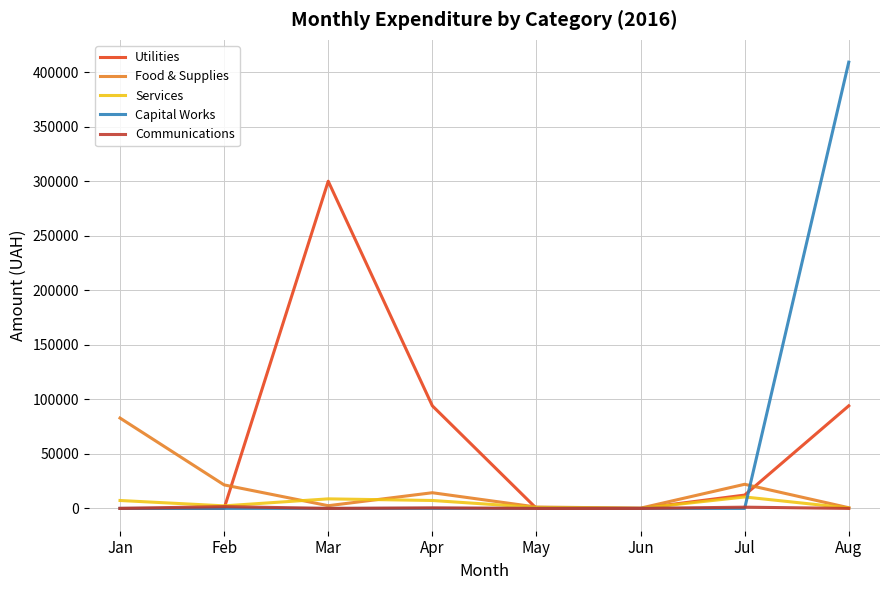

What is the highest value of the Services series?

10492.4